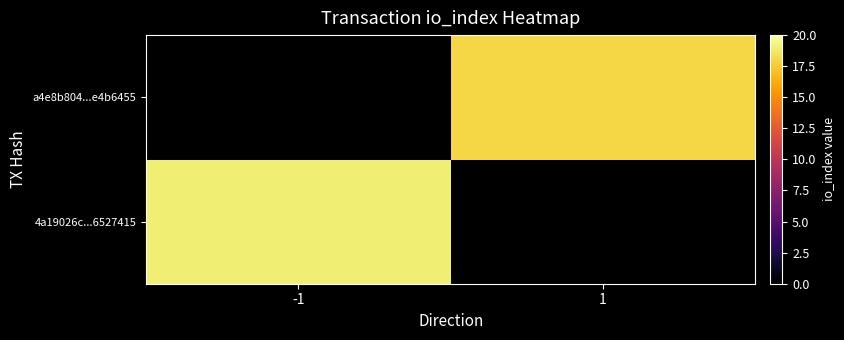

The 4a19026c...6527415 series shows 19.0 at -1. True or false?

True